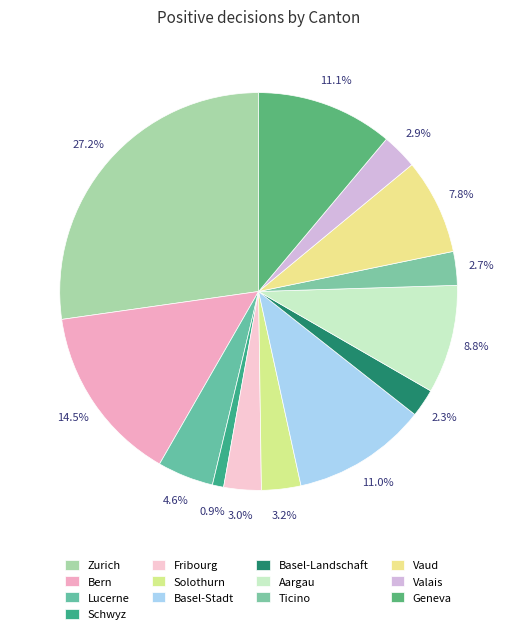

Is there a majority slice in this chart?

No